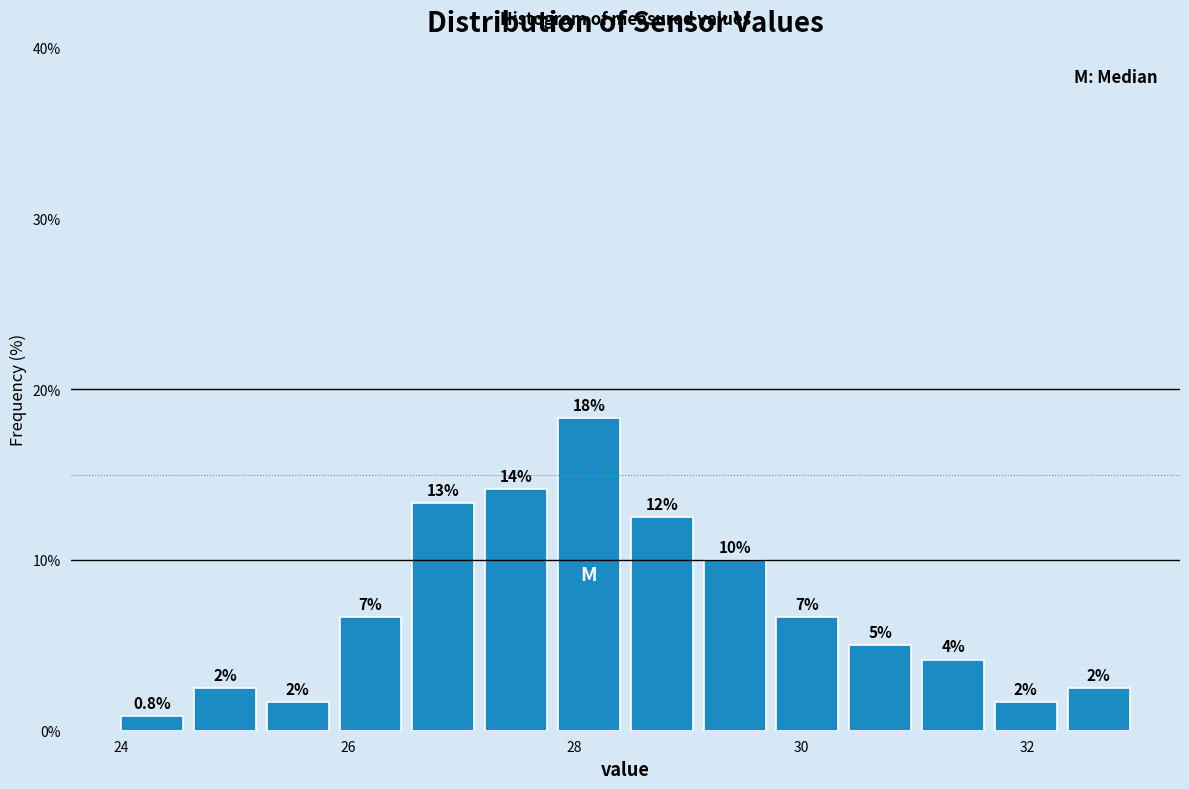

Around what value on the x-axis is the tallest bar? Give the approximate position of its centre, as read against the axis.

28.2